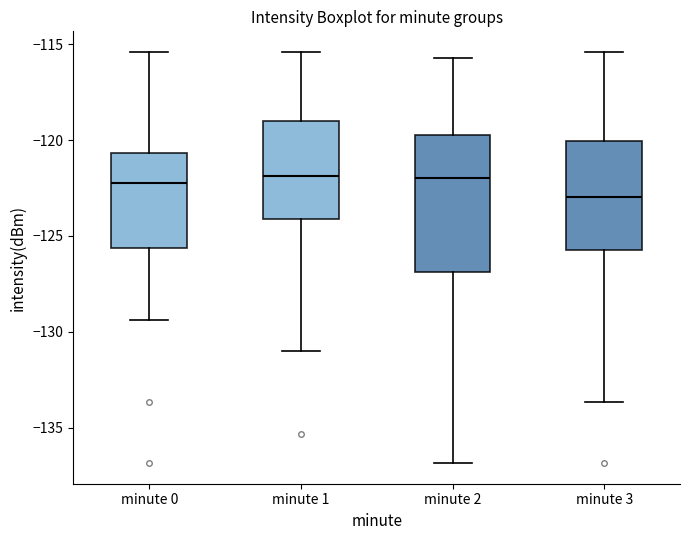

Reading left to right, read every box against the y-axis: the position of its median line, the range the box covers, and the ends of its whiskers. The values are not printed on the chart, so give them approximately, as read against the axis.

minute 0: median -122.0, box -125.5 to -120.5, whiskers -129.5 to -115.5
minute 1: median -122.0, box -124.0 to -119.0, whiskers -131.0 to -115.5
minute 2: median -122.0, box -127.0 to -119.5, whiskers -137.0 to -115.5
minute 3: median -123.0, box -125.5 to -120.0, whiskers -133.5 to -115.5